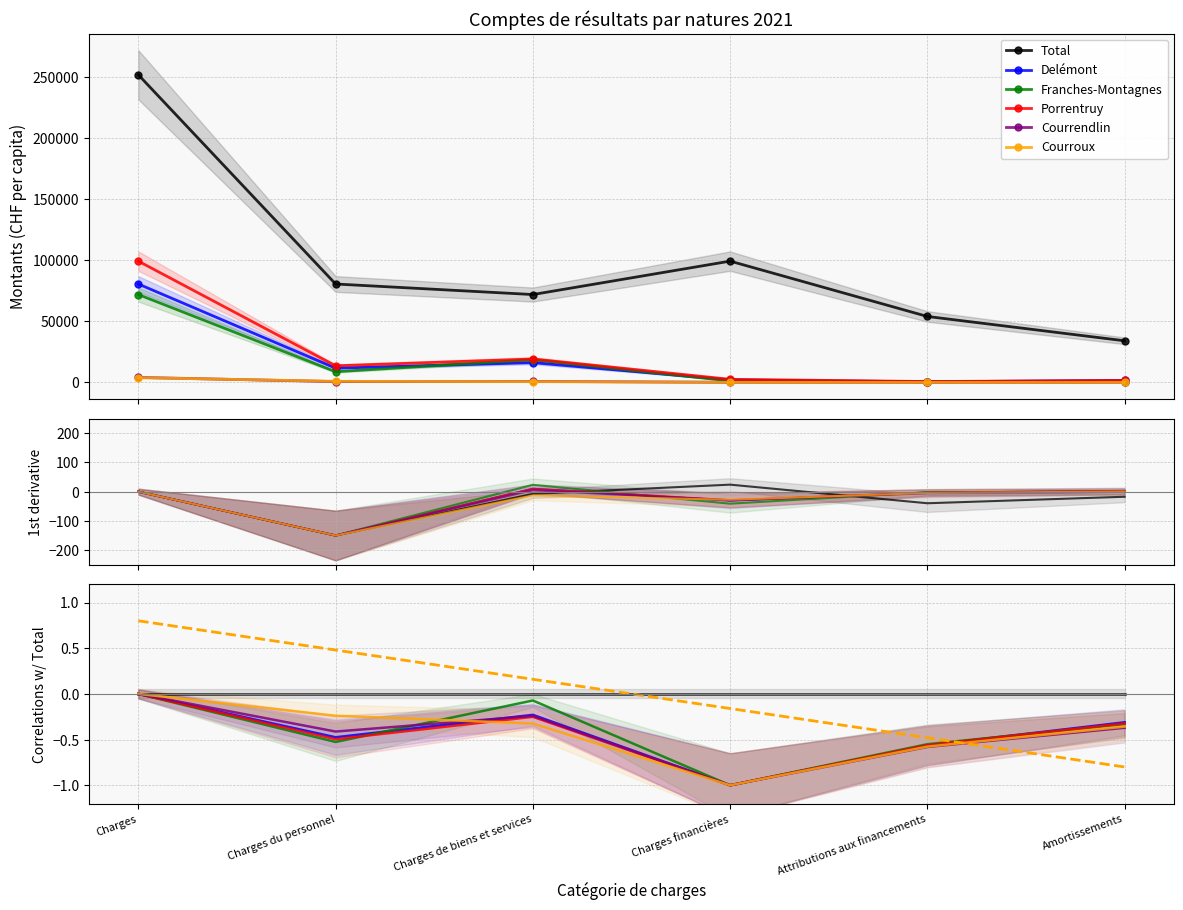

Is it true that Franches-Montagnes equals 762.6 at Amortissements?

True